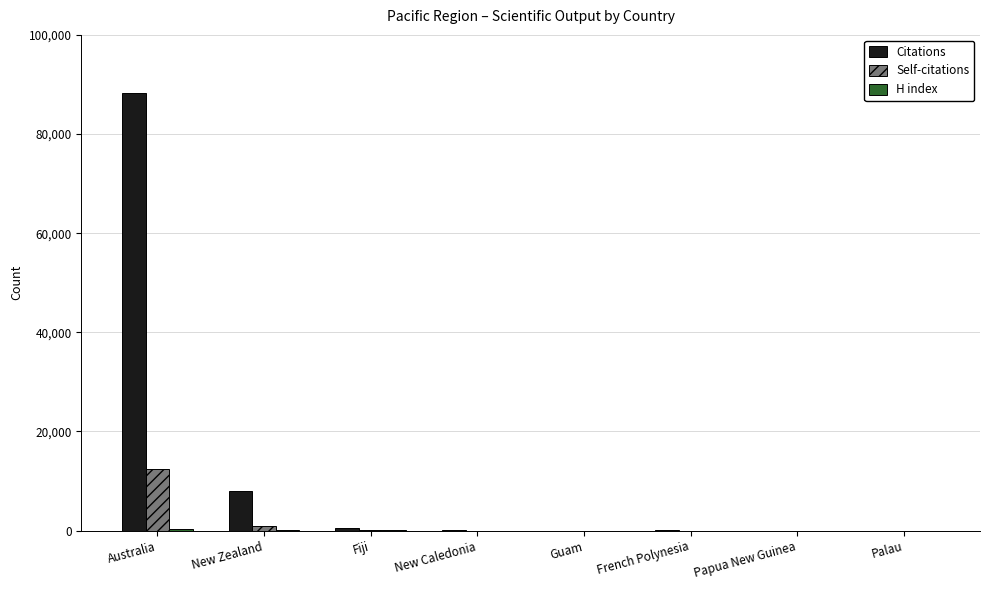

At which category is the sum across all series the highest?

Australia